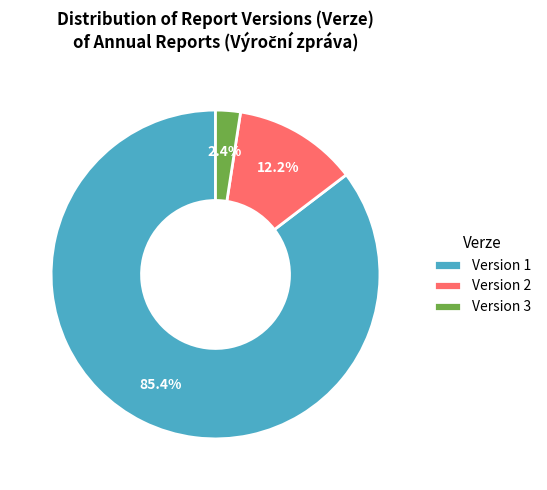

Which has a higher value, Version 3 or Version 2?

Version 2